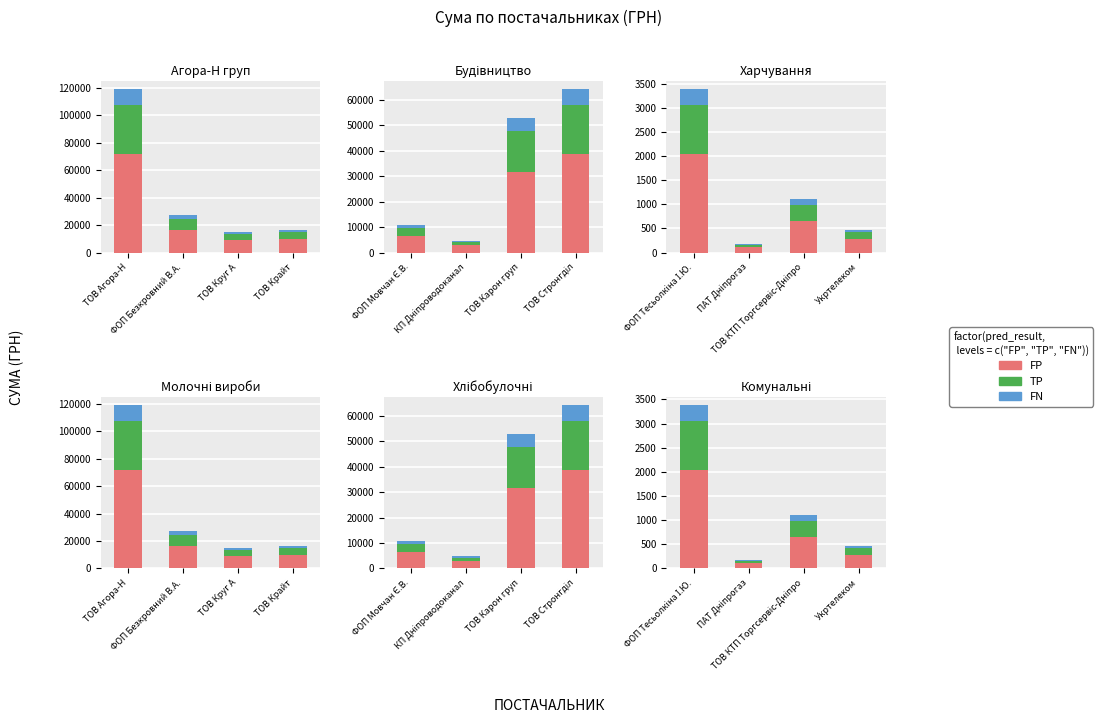

What is the label of the 4th bar from the right?

ФОП Тесьолкіна І.Ю.